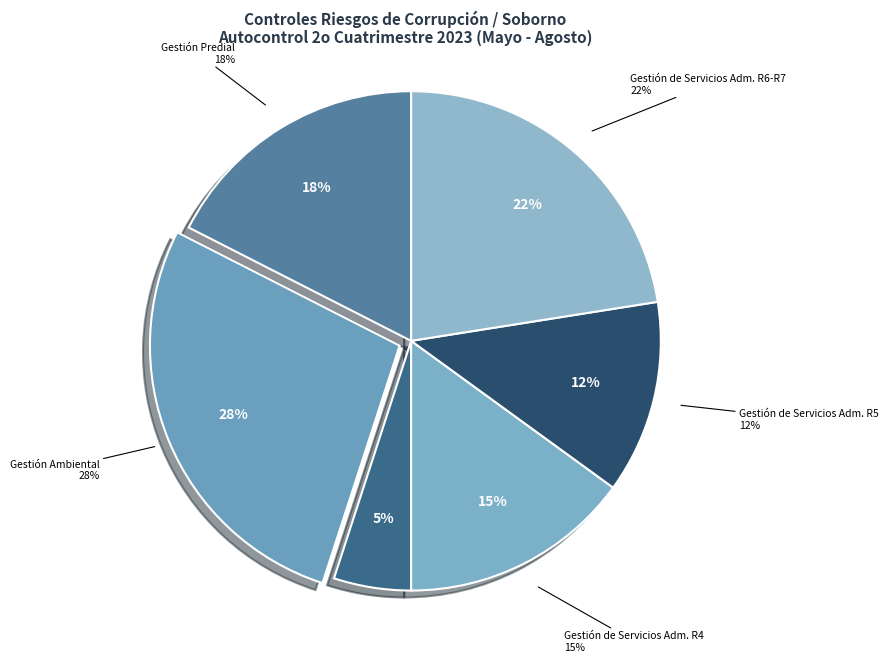

Count the number of slices in the pie.

6